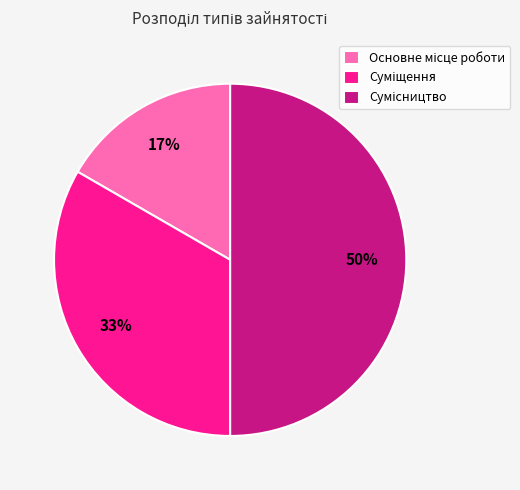

To the nearest percent, what is the difference between the largest and smallest slice percentages?

33%